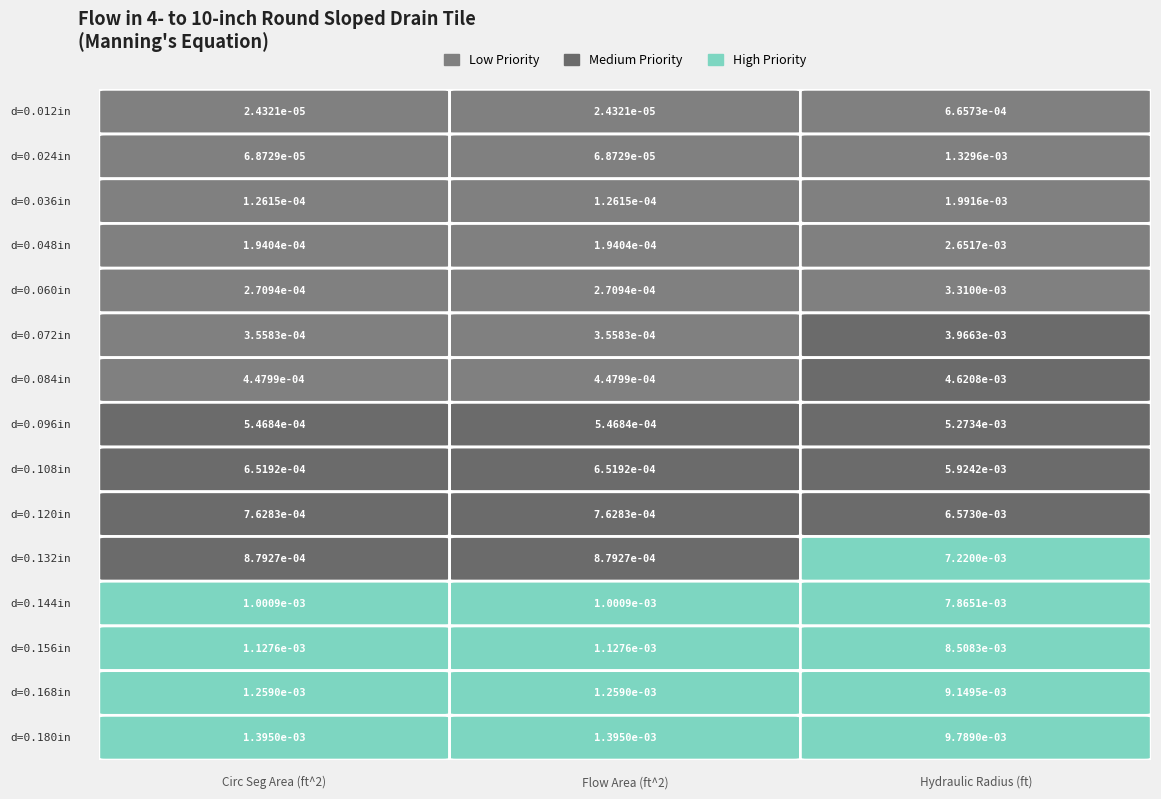

At which category is the sum across all series the highest?

2